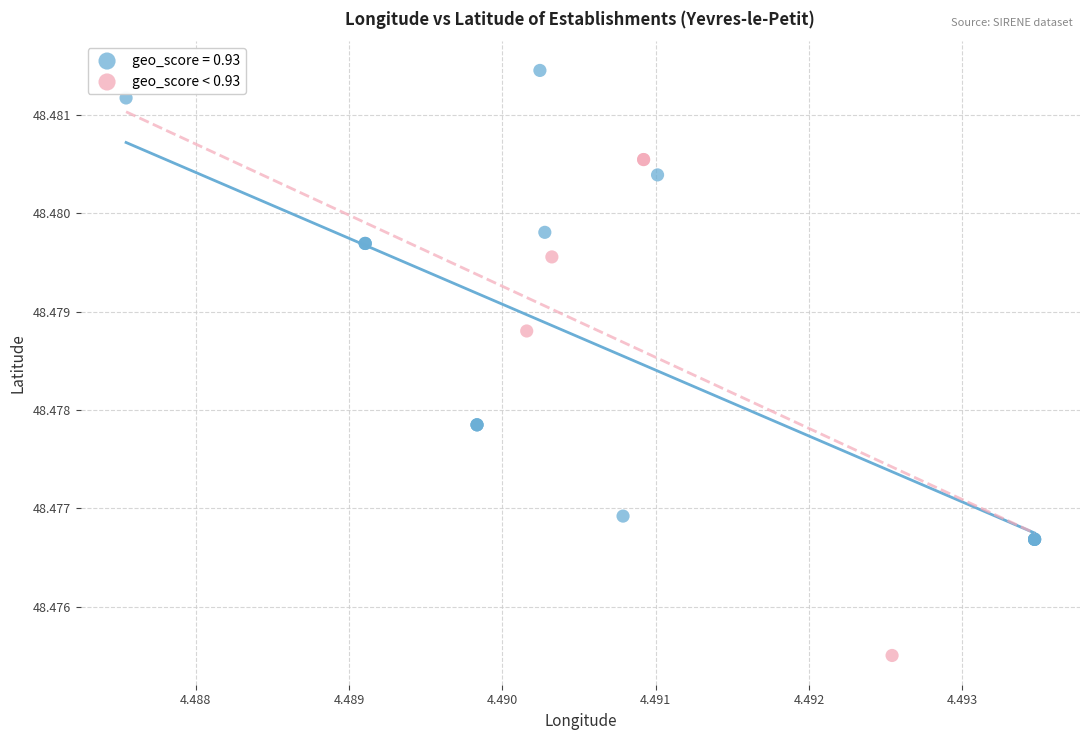

Which series reaches the minimum Y coordinate?

geo_score < 0.93